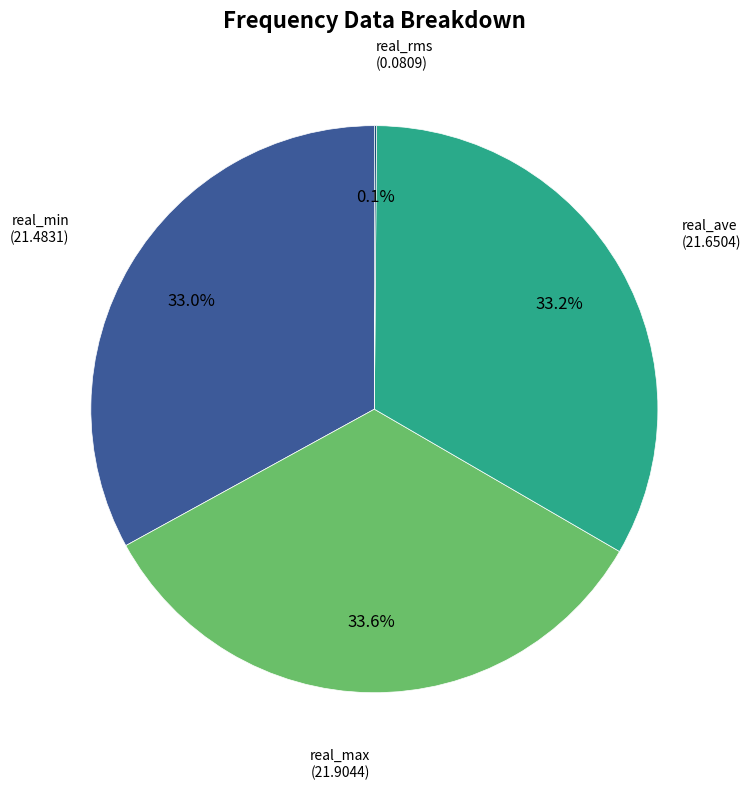

Does real_max account for over 50% of the chart?

No